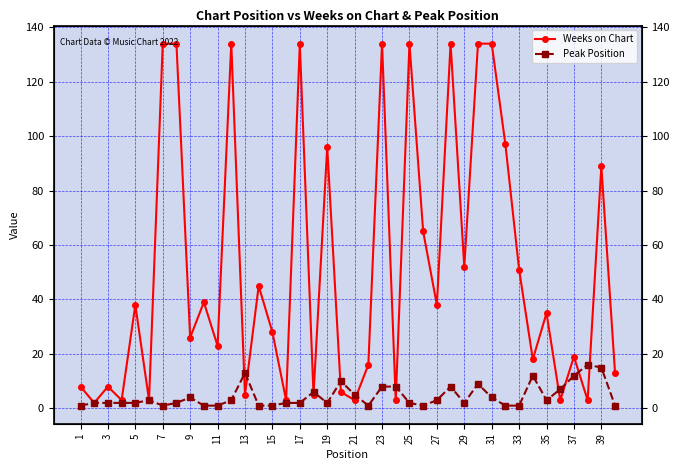

What are all the series names shown in the legend?

Weeks on Chart, Peak Position